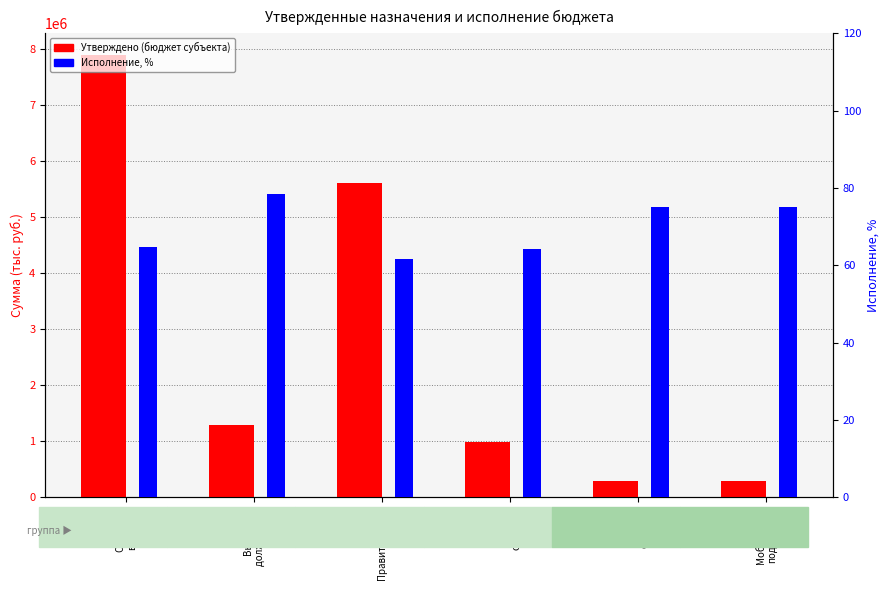

The value of Исполнение, % at Мобилизац.
подготовка is 75.0. True or false?

True